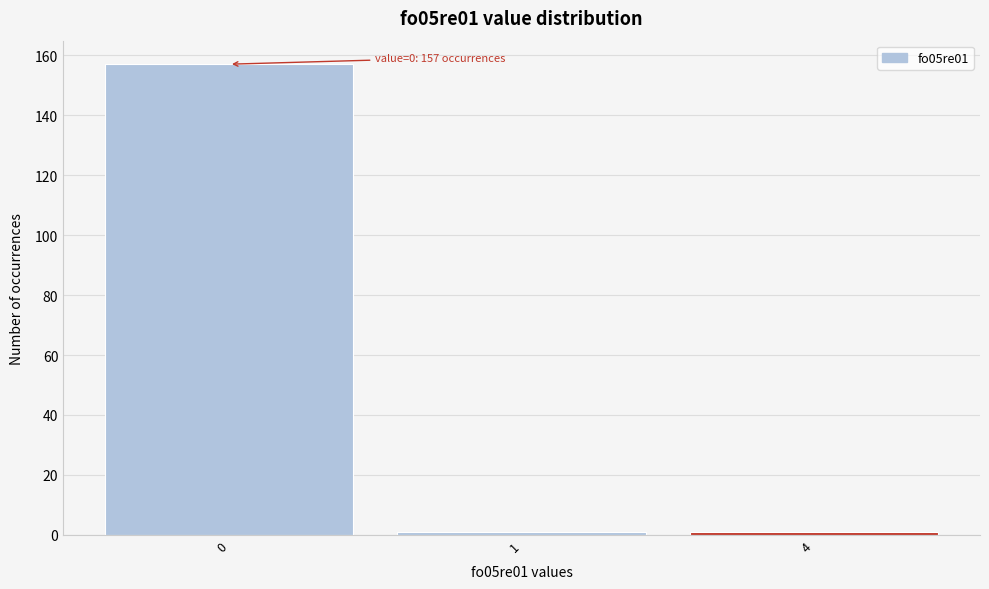

Reading left to right, what are all the values shown in this chart?

157	1	1